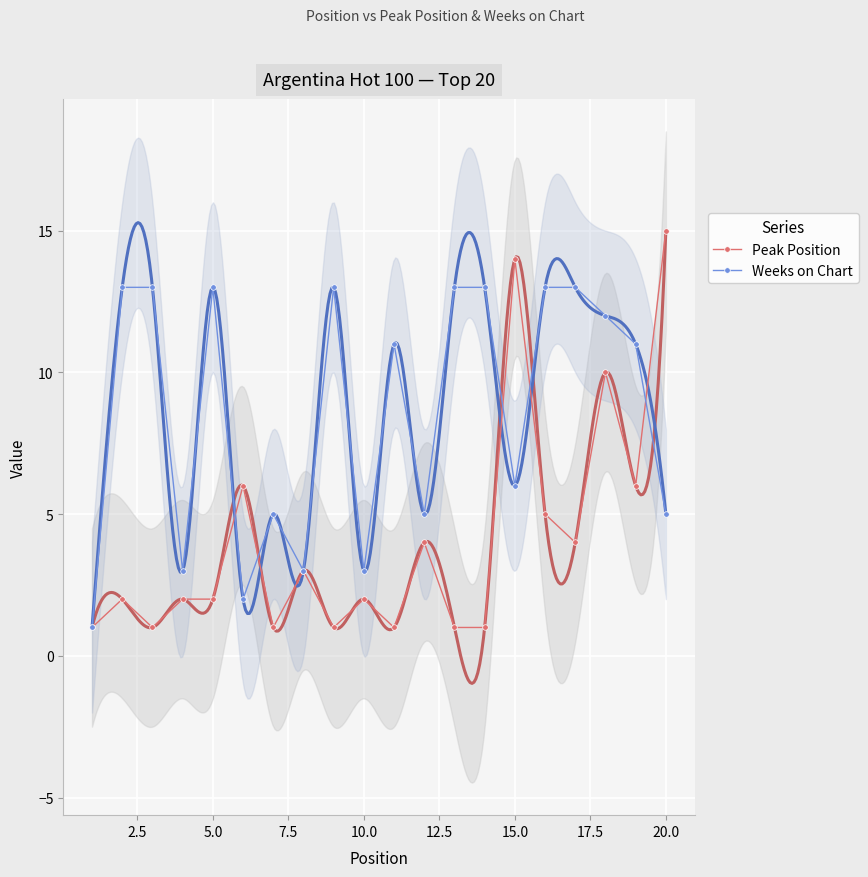

What is the value of the Peak Position point at the 20th from the left?

15